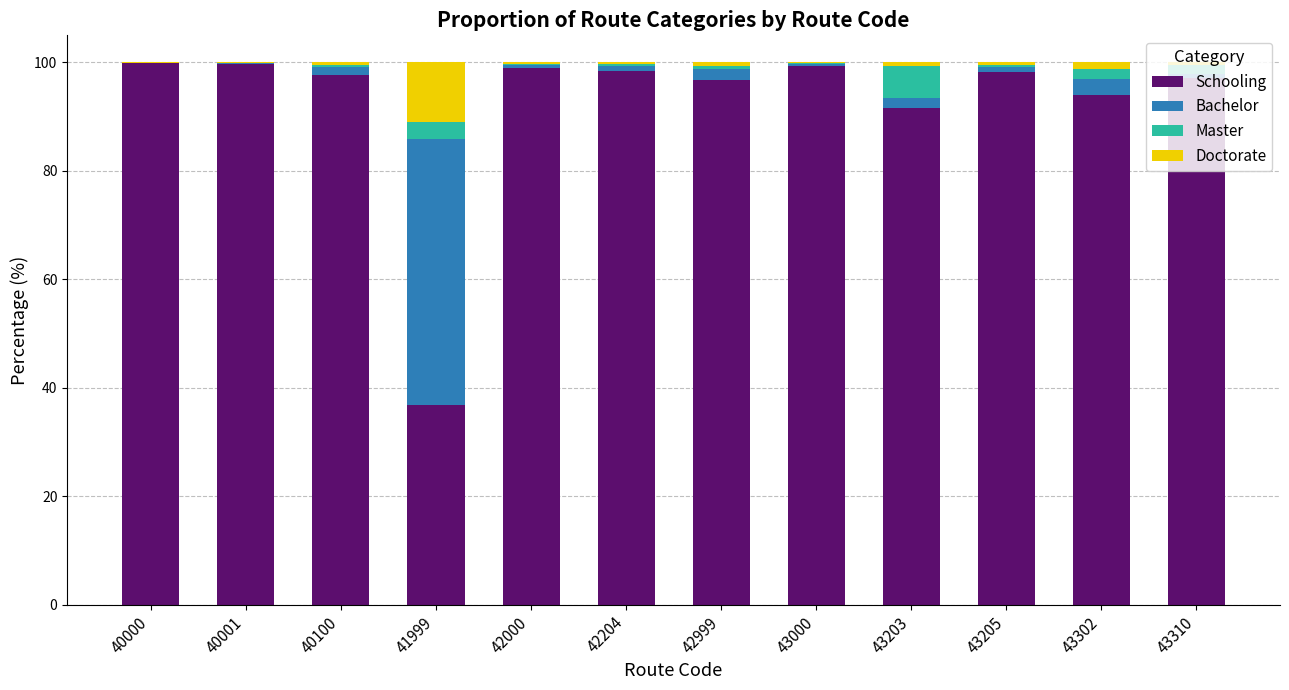

Where is Schooling nearest to the value 68?

43203